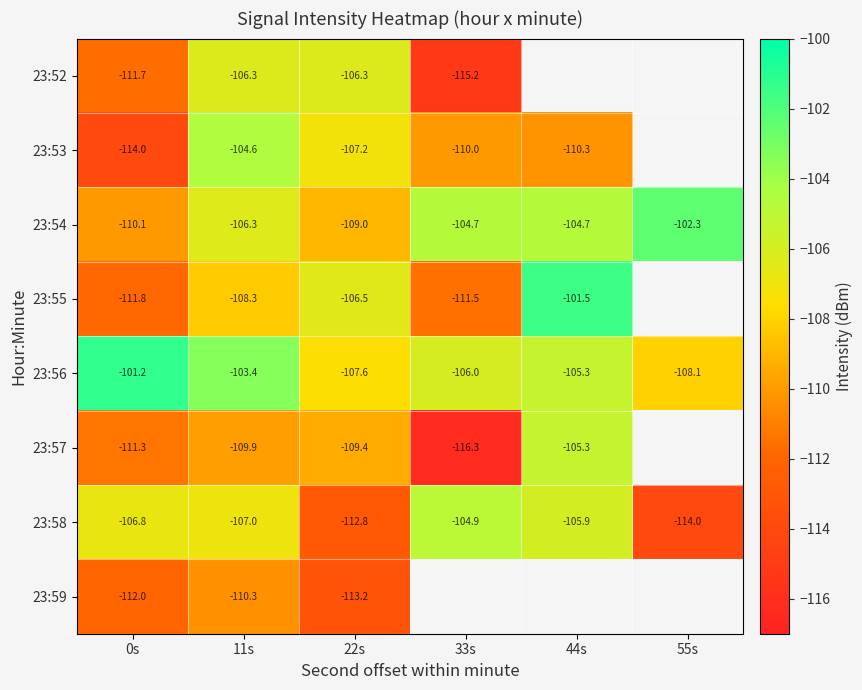

True or false: 23:54 has a value of -145.7 at 44s.

False